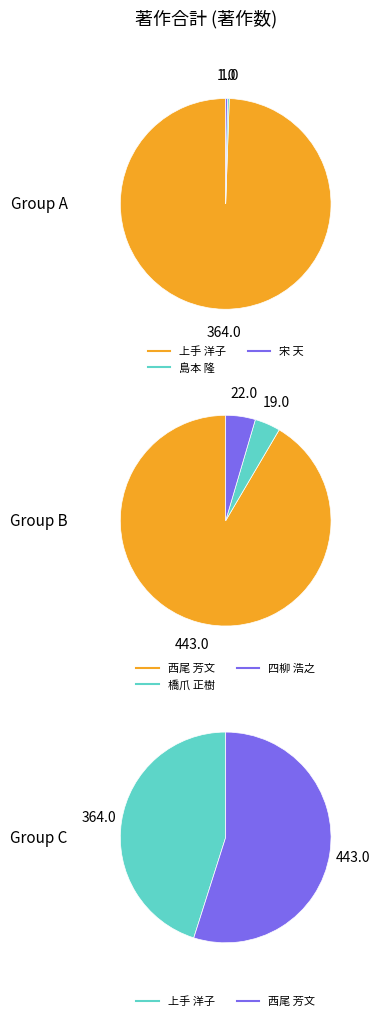

What percentage is NOT represented by 宋 天?

99.9%